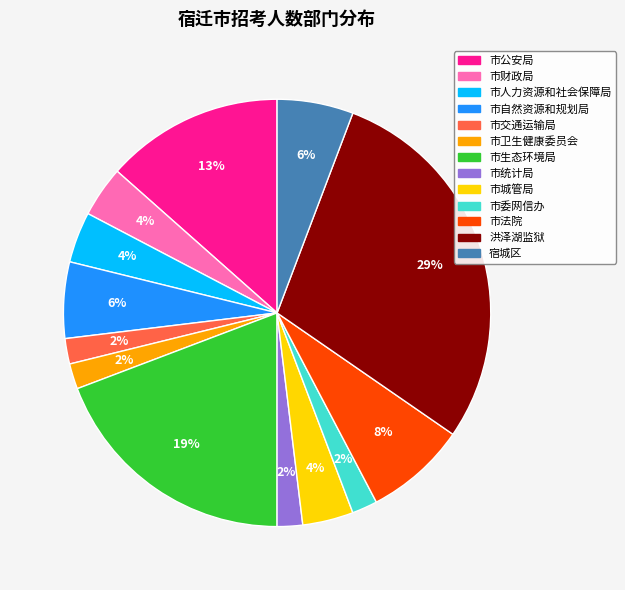

To the nearest percent, what is the difference between the largest and smallest slice percentages?

27%